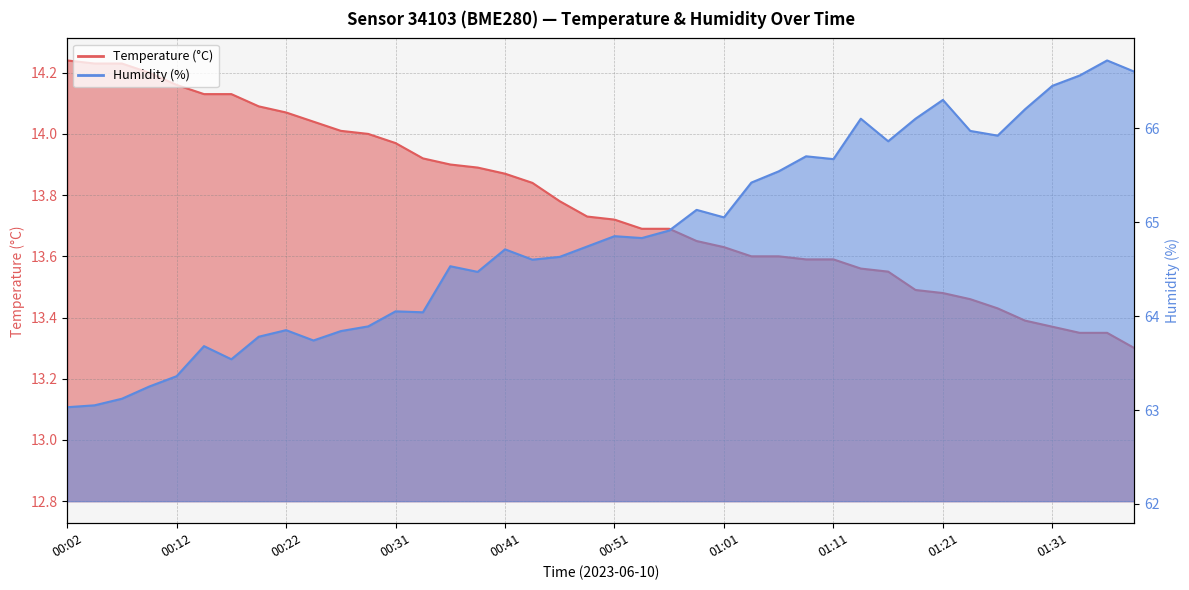

The value of Humidity (%) at 01:09 is 19.7. True or false?

False